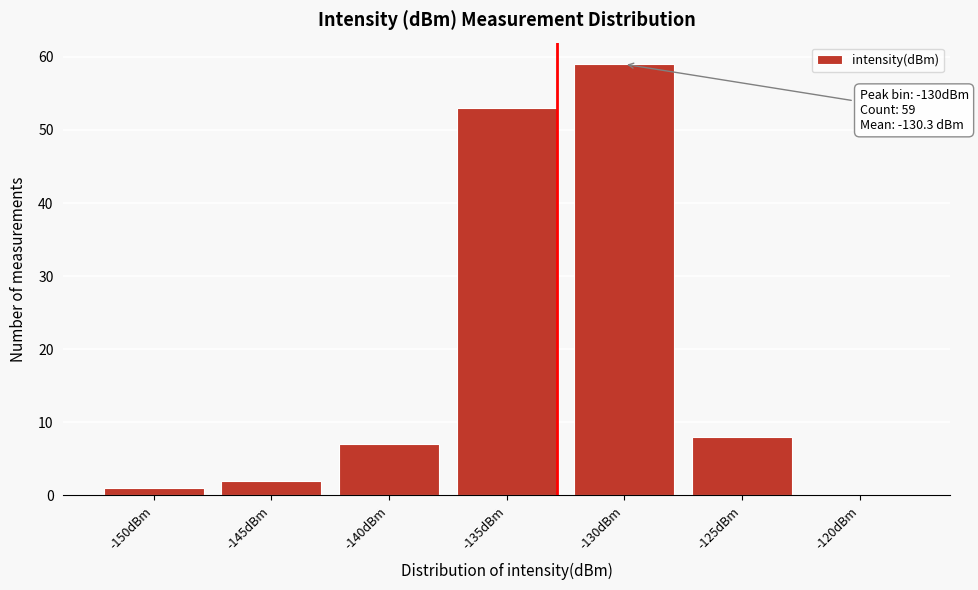

Reading left to right, transcribe all the data shown in this chart.

-150dBm=1	-145dBm=2	-140dBm=7	-135dBm=53	-130dBm=59	-125dBm=8	-120dBm=0